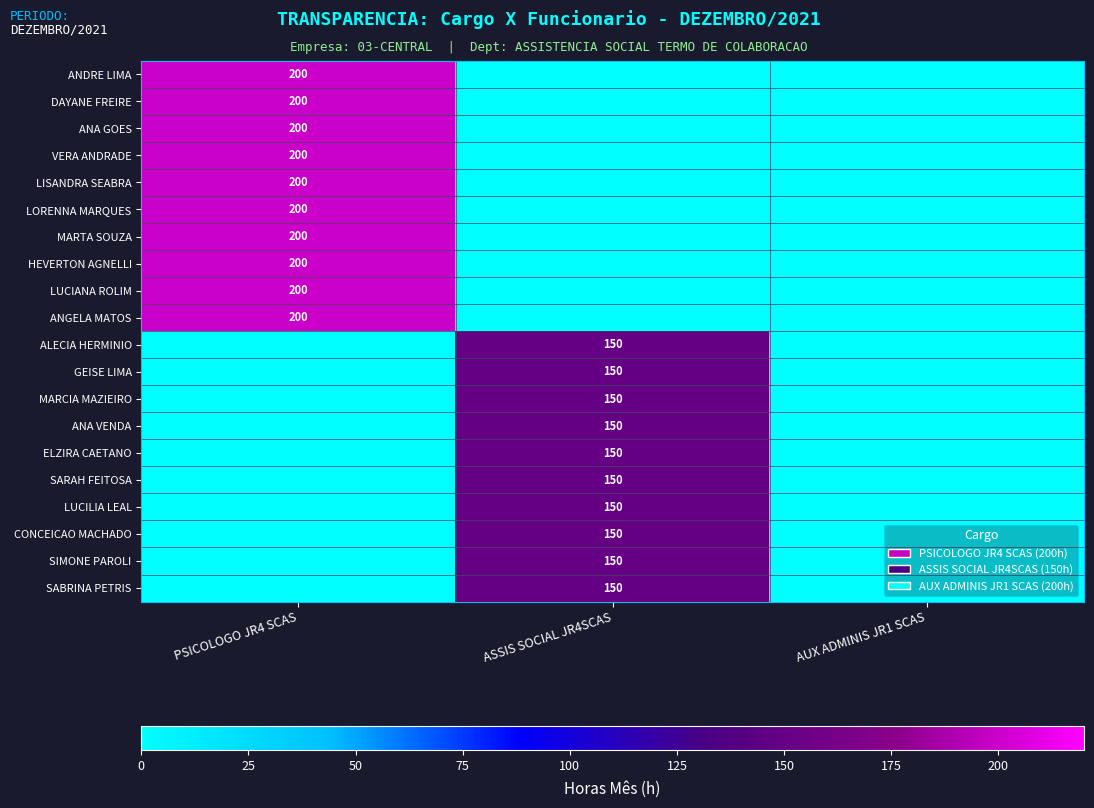

Is it true that SIMONE PAROLI equals 63 at ASSIS SOCIAL JR4SCAS?

False